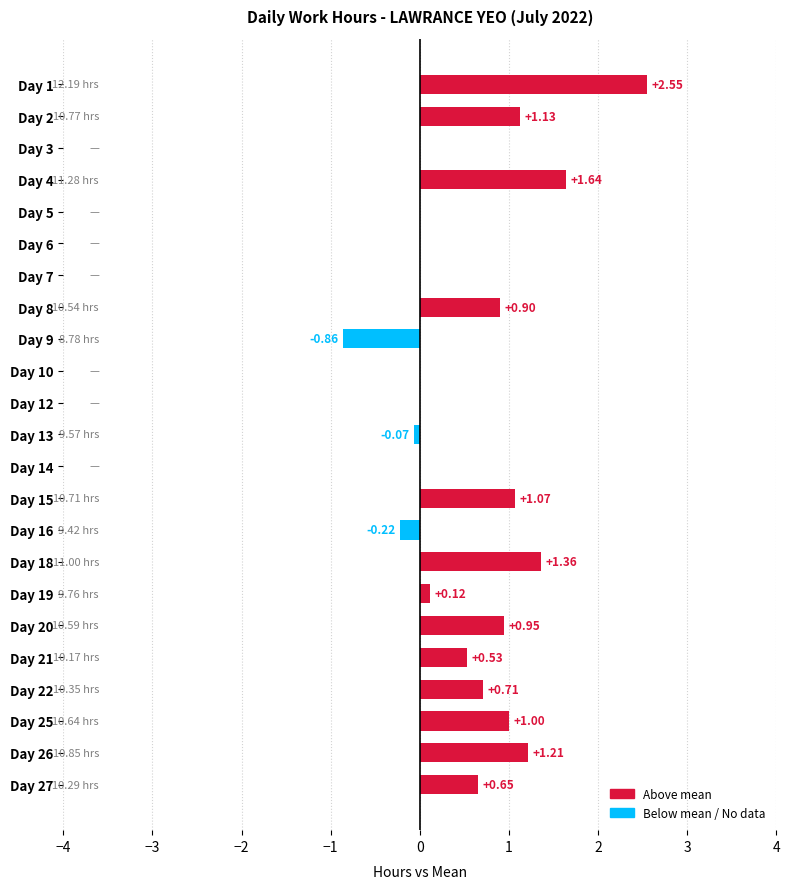

What is the sum of the values at Day 18 and Day 22?

2.1